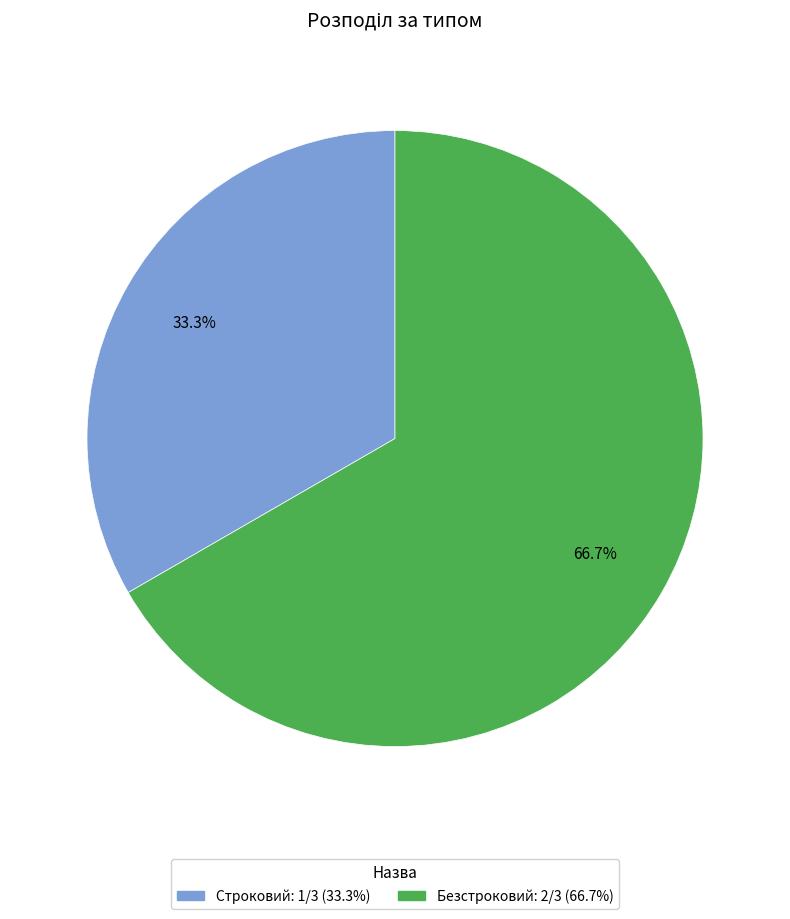

To the nearest percent, what portion does Строковий represent?

33%